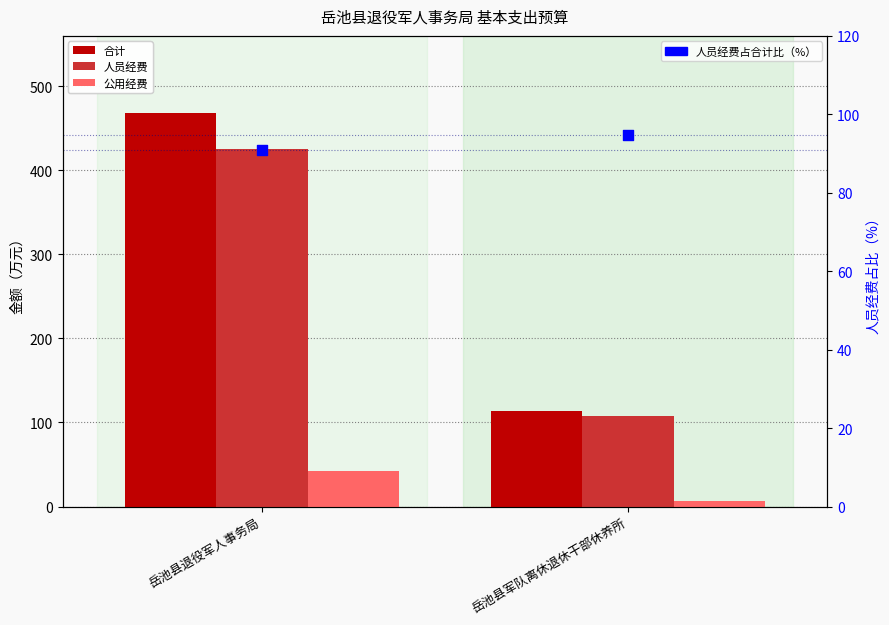

At which category is the sum across all series the highest?

岳池县退役军人事务局